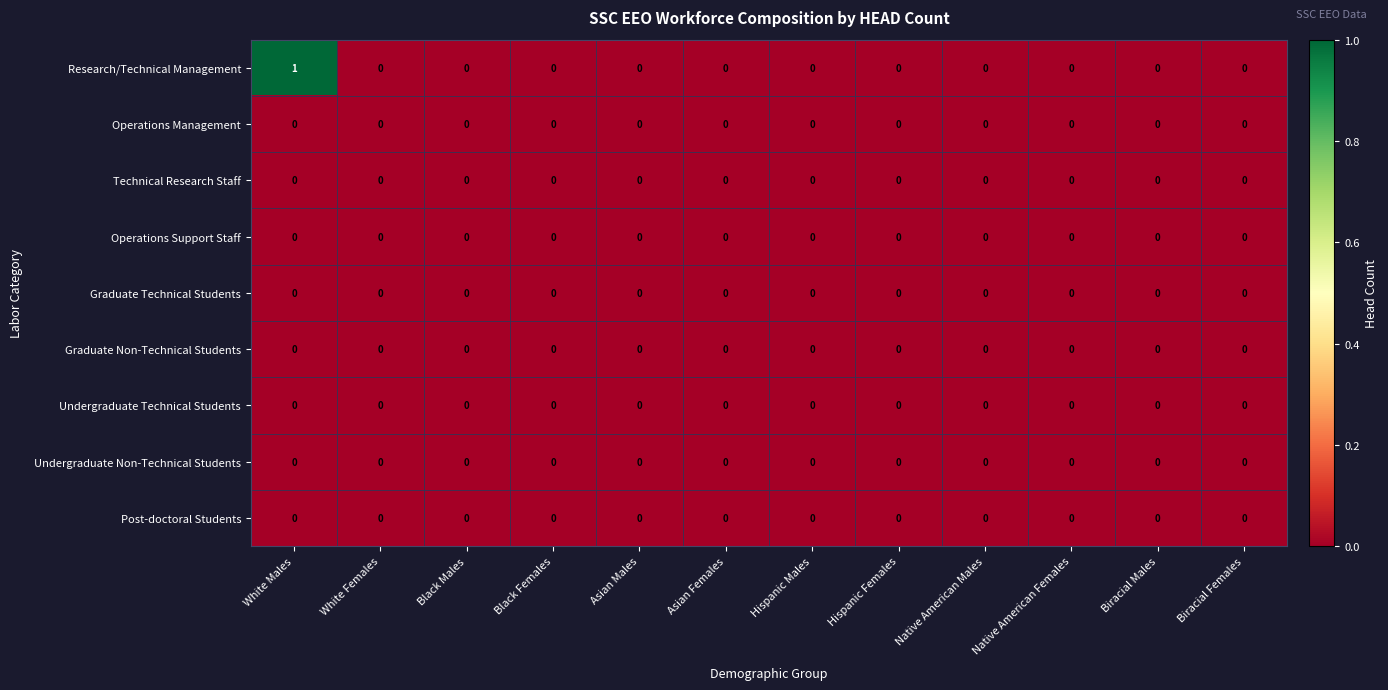

Between White Males and Black Females, which series saw the biggest shift?

Research/Technical Management